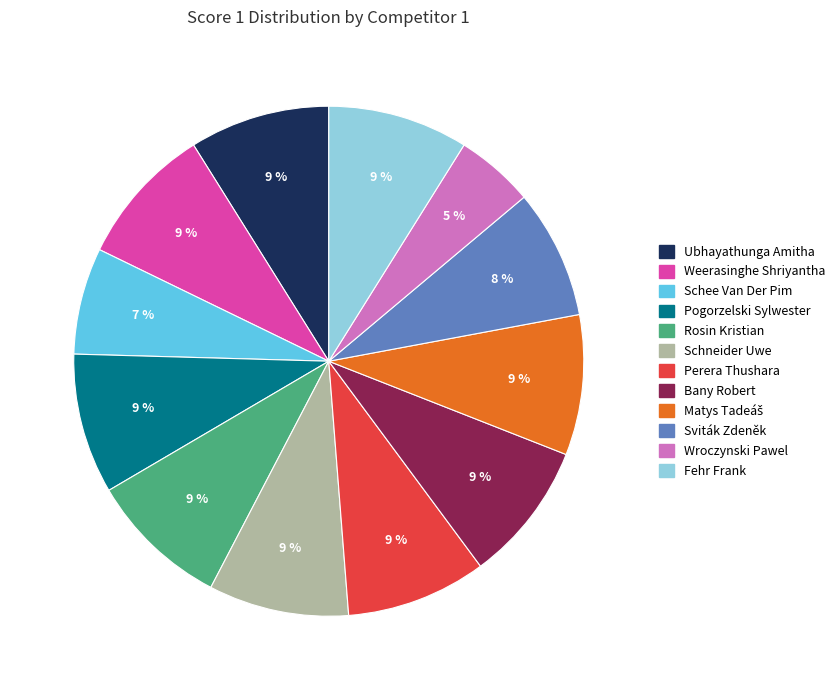

How many slices are in this pie chart?

12